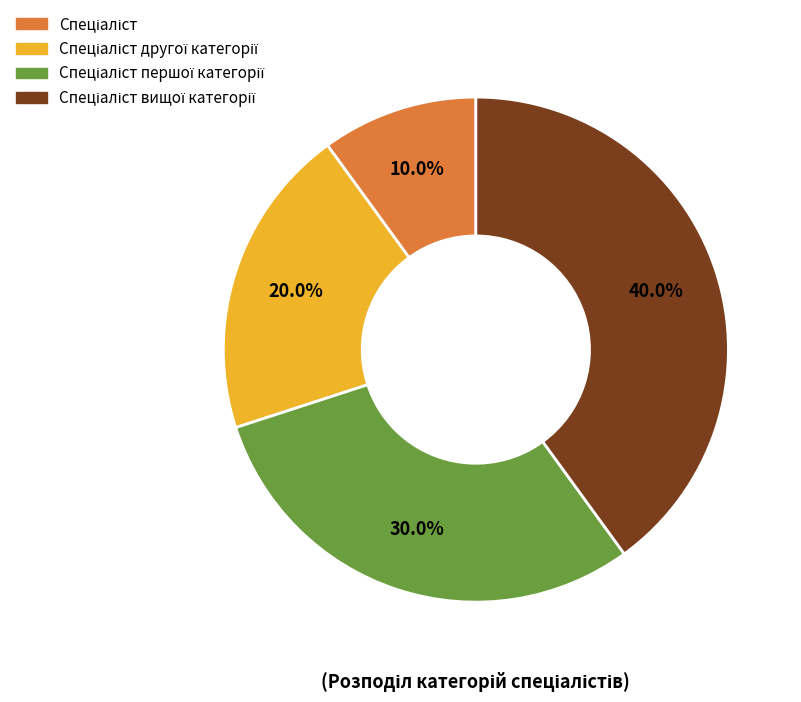

How many segments does this pie chart have?

4